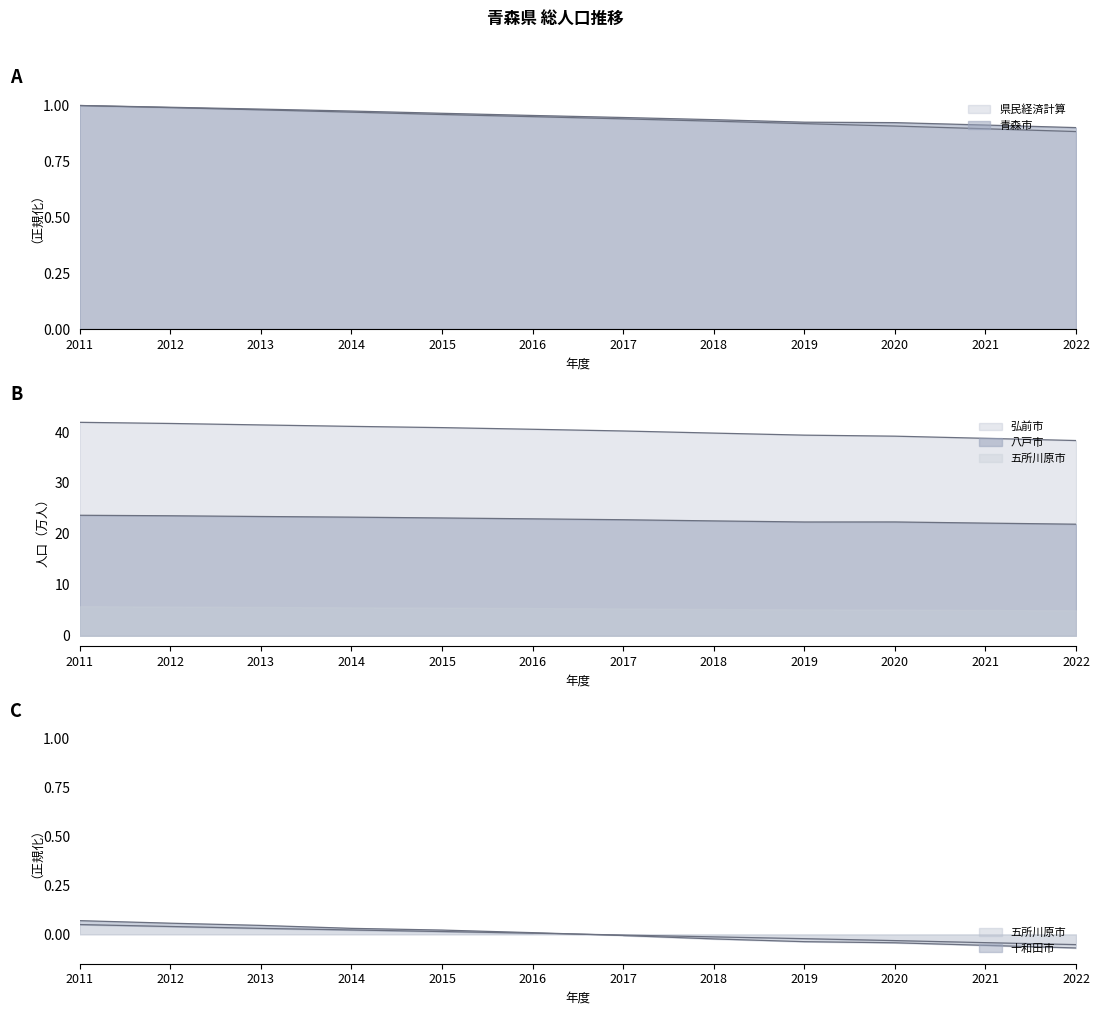

Reading left to right, what are all the values shown in this chart?

県民経済計算: 2011=1.0	2012=1.0	2013=1.0	2014=1.0	2015=1.0	2016=1.0	2017=0.9	2018=0.9	2019=0.9	2020=0.9	2021=0.9	2022=0.9
青森市: 2011=1.0	2012=1.0	2013=1.0	2014=1.0	2015=1.0	2016=1.0	2017=0.9	2018=0.9	2019=0.9	2020=0.9	2021=0.9	2022=0.9
弘前市: 2011=41.9	2012=41.7	2013=41.4	2014=41.1	2015=40.9	2016=40.5	2017=40.2	2018=39.8	2019=39.4	2020=39.2	2021=38.8	2022=38.3
八戸市: 2011=23.7	2012=23.6	2013=23.4	2014=23.3	2015=23.1	2016=23.0	2017=22.8	2018=22.5	2019=22.3	2020=22.3	2021=22.1	2022=21.9
五所川原市: 2011=0.1	2012=0.1	2013=0.0	2014=0.0	2015=0.0	2016=0.0	2017=-0.0	2018=-0.0	2019=-0.0	2020=-0.0	2021=-0.1	2022=-0.1
十和田市: 2011=0.1	2012=0.0	2013=0.0	2014=0.0	2015=0.0	2016=0.0	2017=-0.0	2018=-0.0	2019=-0.0	2020=-0.0	2021=-0.0	2022=-0.1